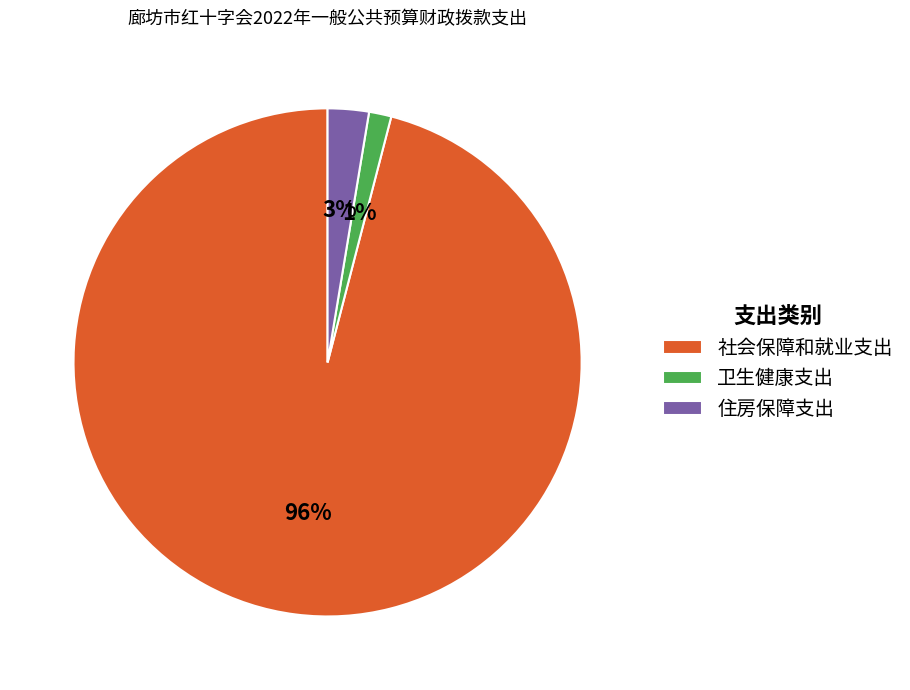

Which slice is the largest?

社会保障和就业支出